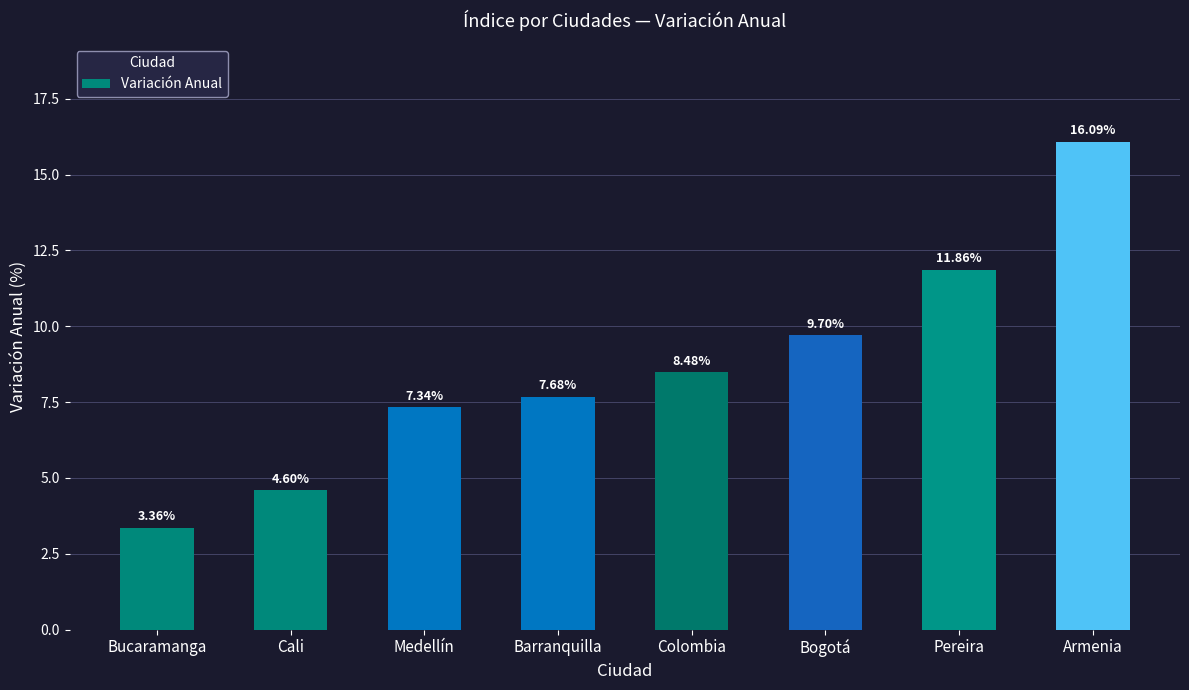

Where is the data nearest to the value 9?

Colombia